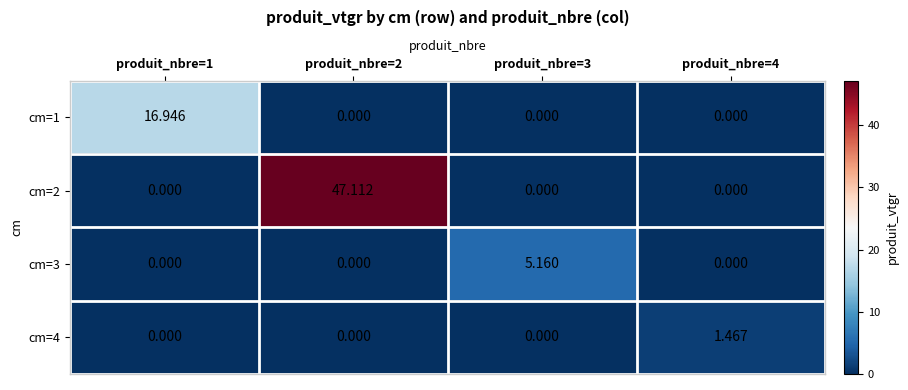

Is the value of cm=1 at produit_nbre=2 greater than the value of cm=2 at produit_nbre=2?

No